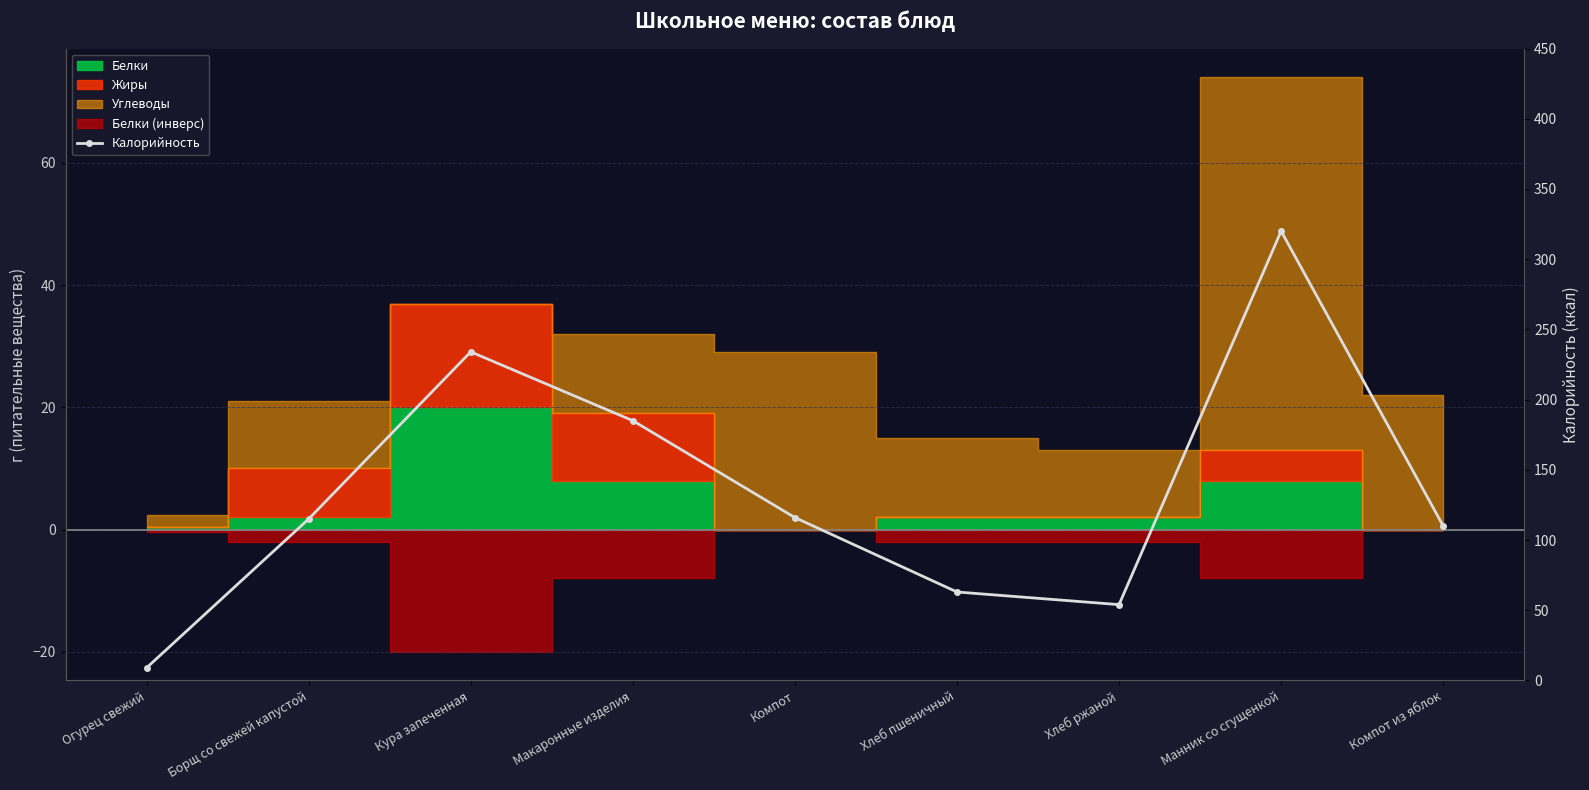

What is the label of the 3rd point from the left?

Кура запеченная